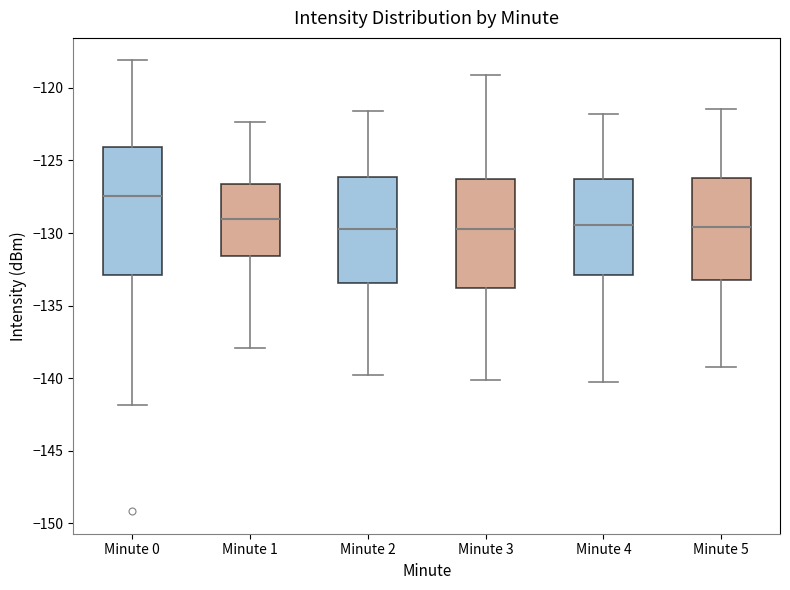

Which box has the highest median line?

Minute 0